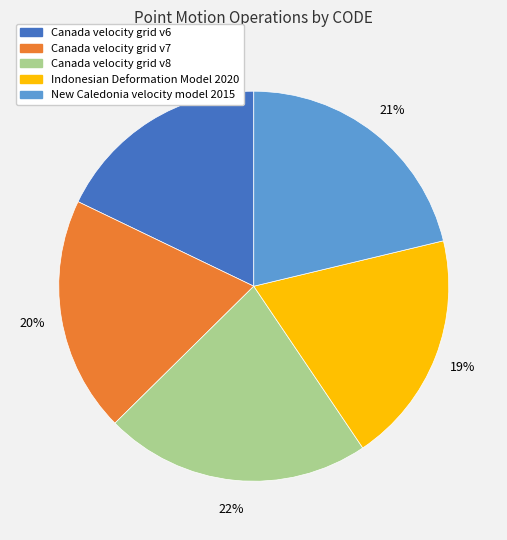

To the nearest percent, what percentage of the pie is New Caledonia velocity model 2015?

21%